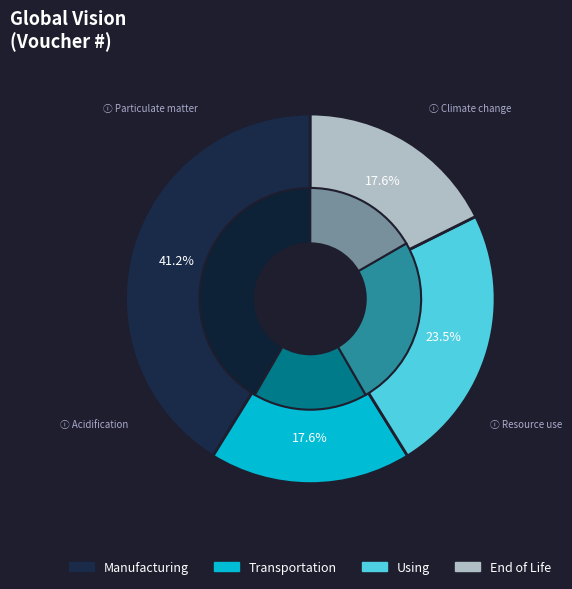

Count the number of slices in the pie.

9